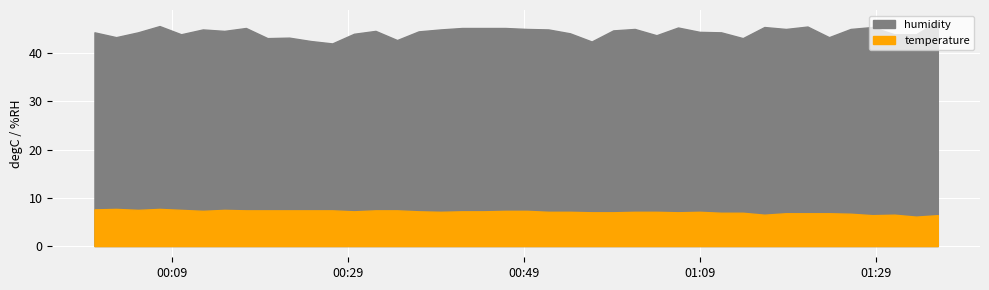

Rank the series by their average value, from highest to lowest.

humidity, temperature